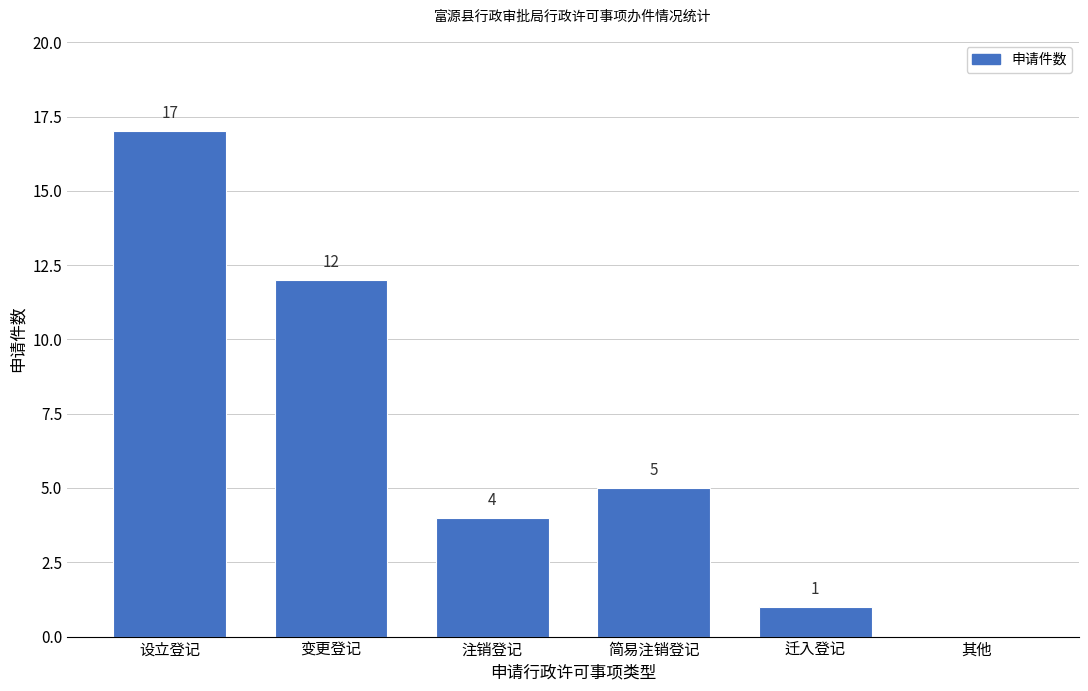

Reading left to right, extract all data points from this chart.

设立登记=17	变更登记=12	注销登记=4	简易注销登记=5	迁入登记=1	其他=0